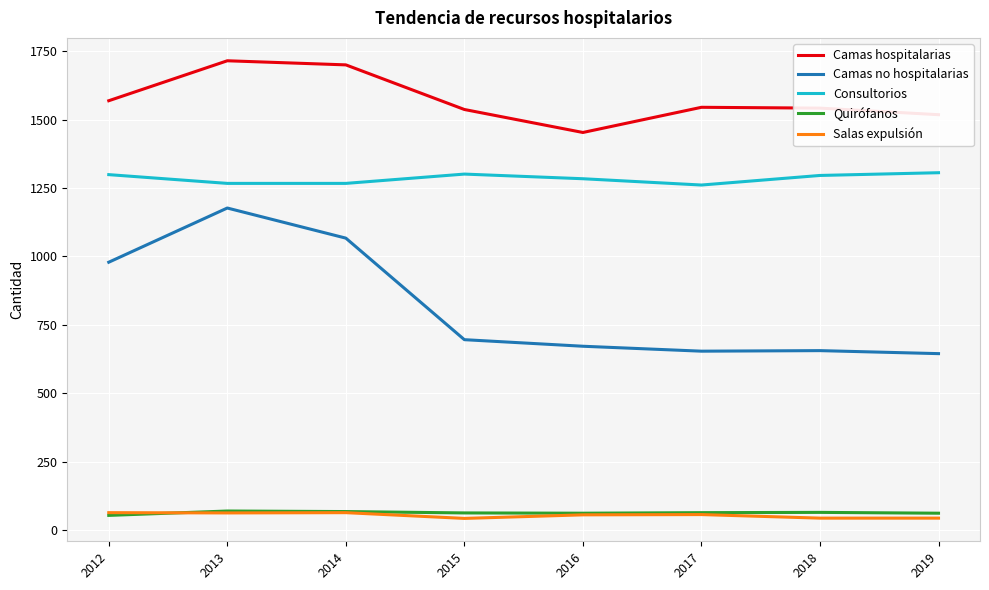

Which series changed the most between 2013 and 2017?

Camas no hospitalarias